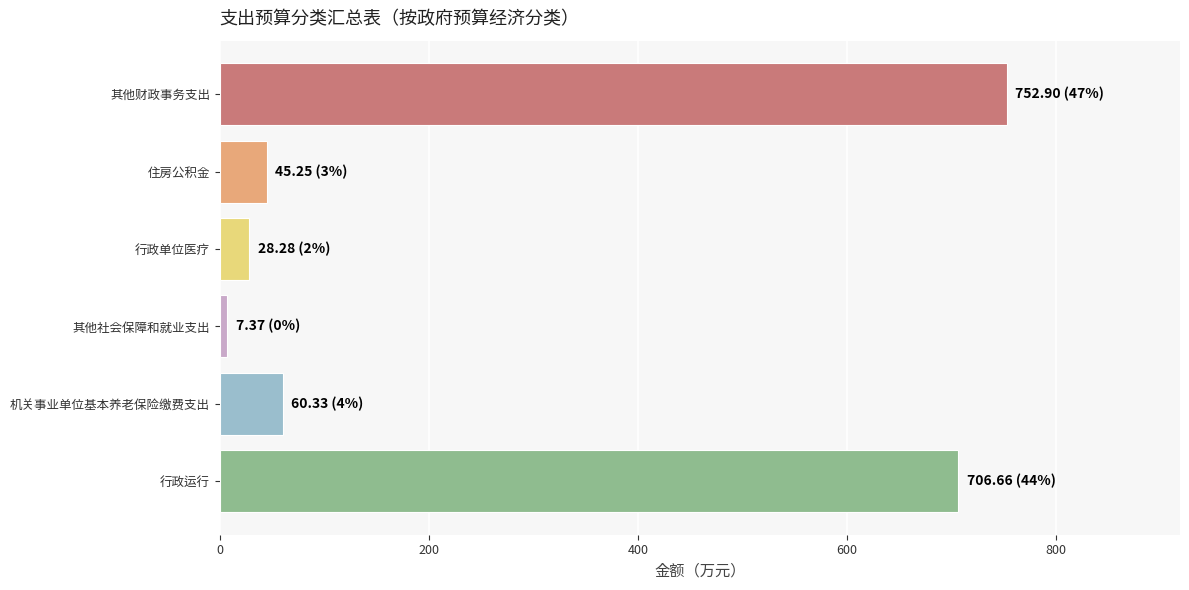

Reading bottom to top, extract all data points from this chart.

行政运行=706.7	机关事业单位基本养老保险缴费支出=60.3	其他社会保障和就业支出=7.4	行政单位医疗=28.3	住房公积金=45.2	其他财政事务支出=752.9